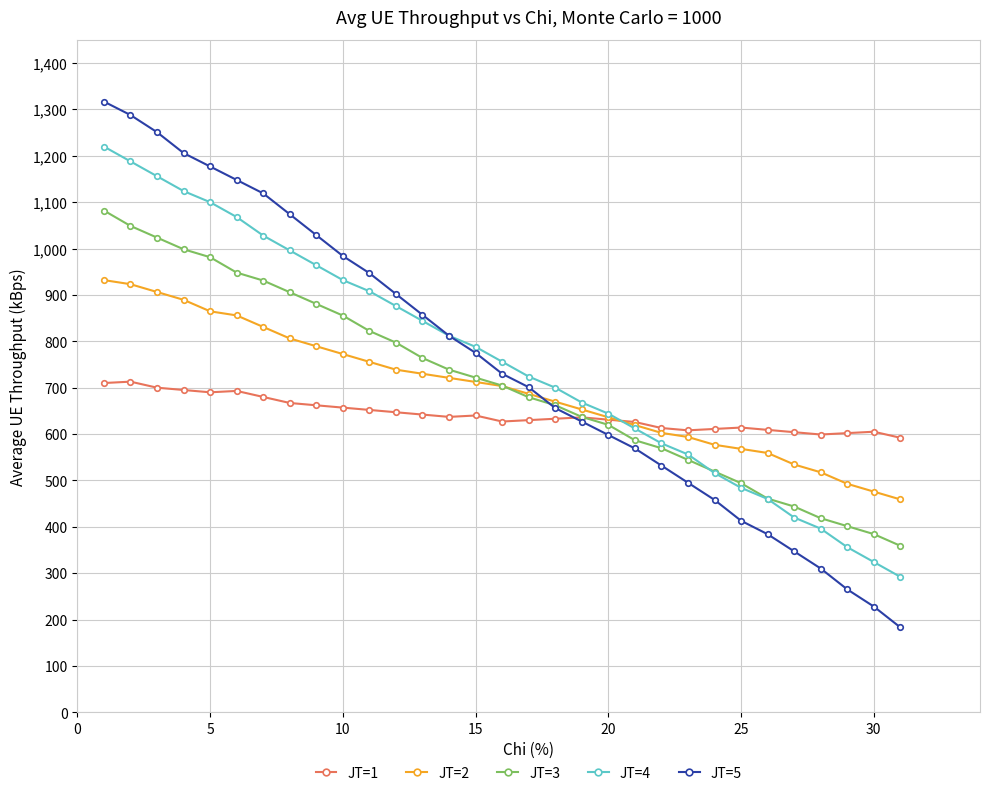

How many series are shown in this chart?

5